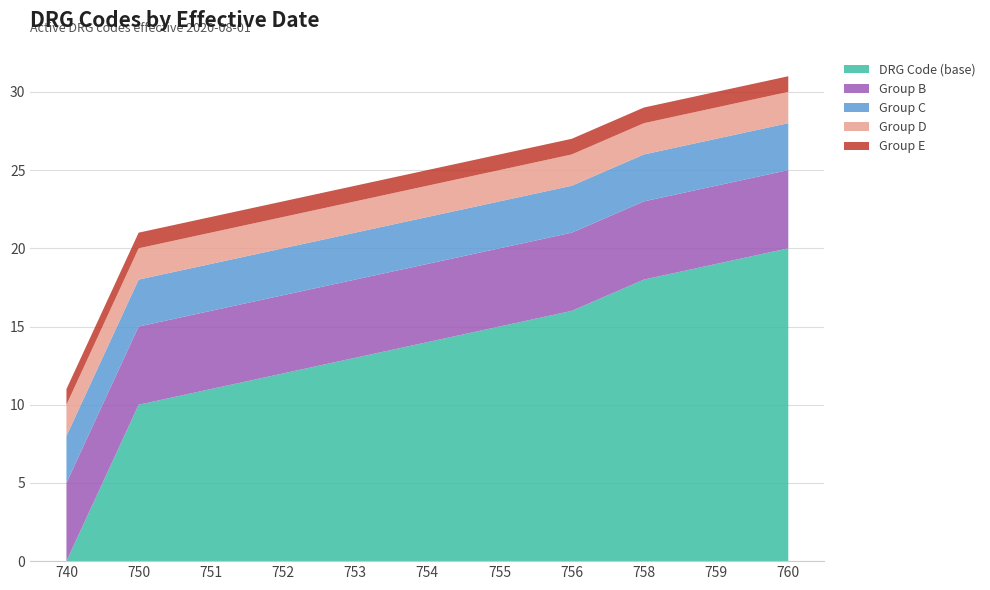

True or false: DRG Code (base) has a value of 4 at 750.

False